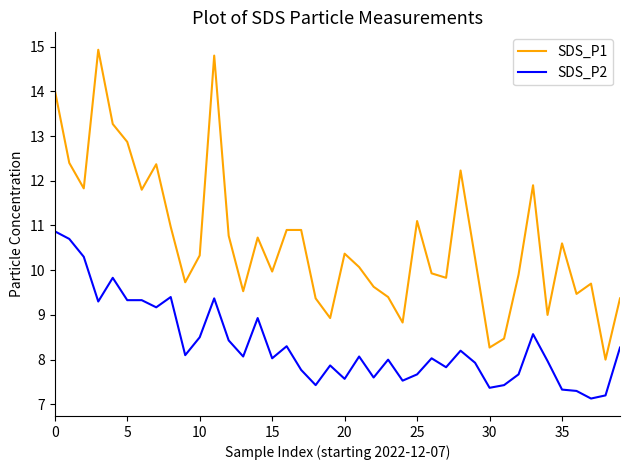

What is the maximum value shown in the chart?

14.9